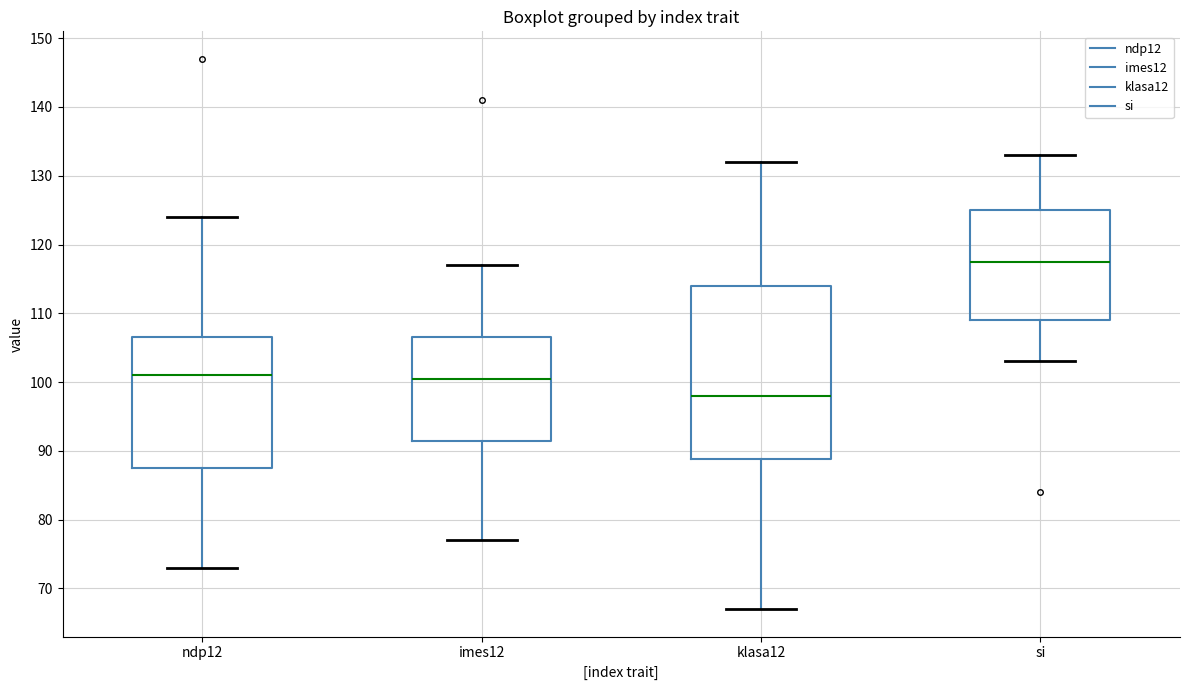

Which box has the lowest median line?

klasa12